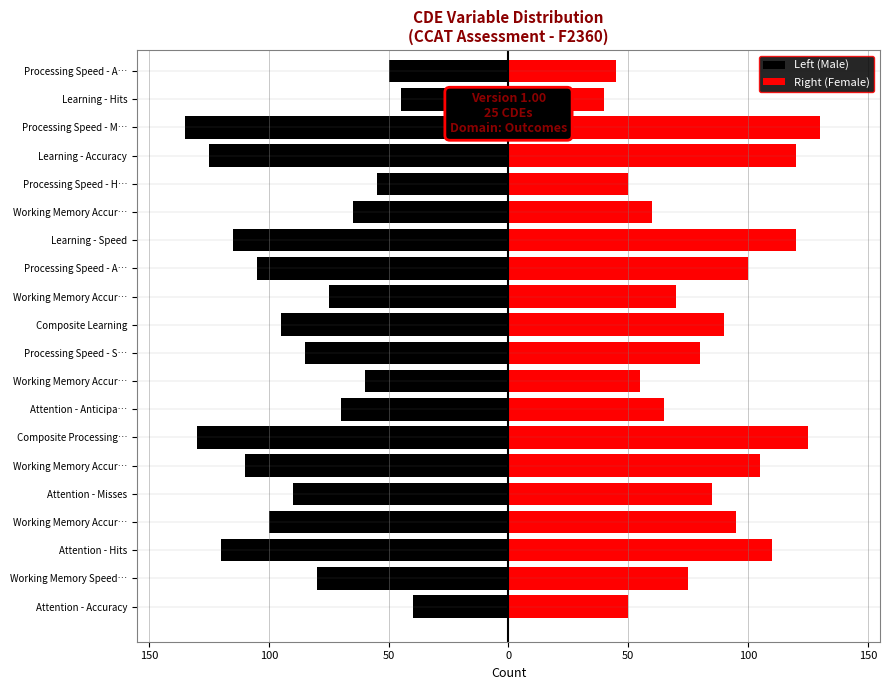

Between 11 and 14, which series saw the biggest shift?

Left (Male)